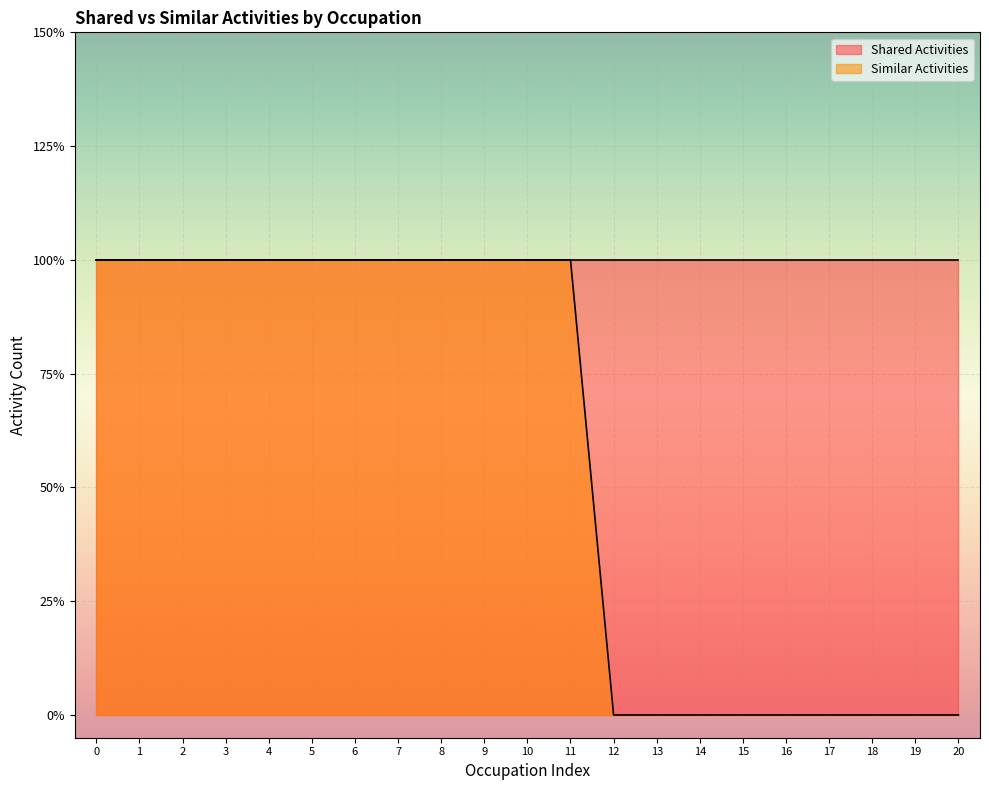

True or false: the data shows 1 at 9.

False